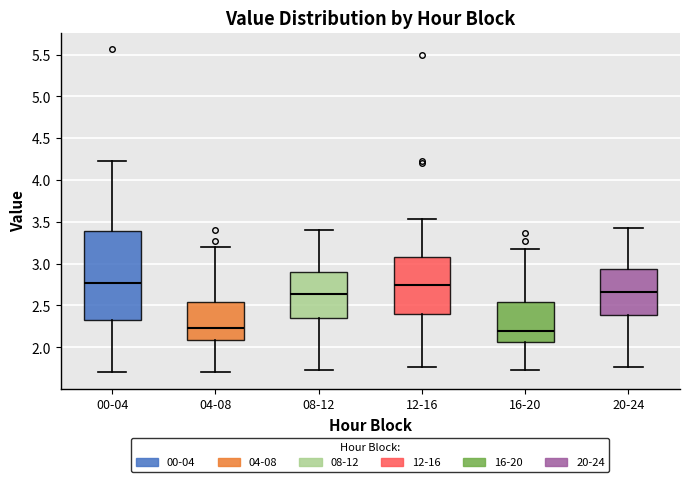

Reading left to right, read every box against the y-axis: the position of its median line, the range the box covers, and the ends of its whiskers. The values are not printed on the chart, so give them approximately, as read against the axis.

00-04: median 2.75, box 2.30 to 3.40, whiskers 1.70 to 4.25
04-08: median 2.25, box 2.10 to 2.55, whiskers 1.70 to 3.20
08-12: median 2.65, box 2.35 to 2.90, whiskers 1.75 to 3.40
12-16: median 2.75, box 2.40 to 3.10, whiskers 1.75 to 3.55
16-20: median 2.20, box 2.05 to 2.55, whiskers 1.75 to 3.15
20-24: median 2.65, box 2.40 to 2.95, whiskers 1.75 to 3.45